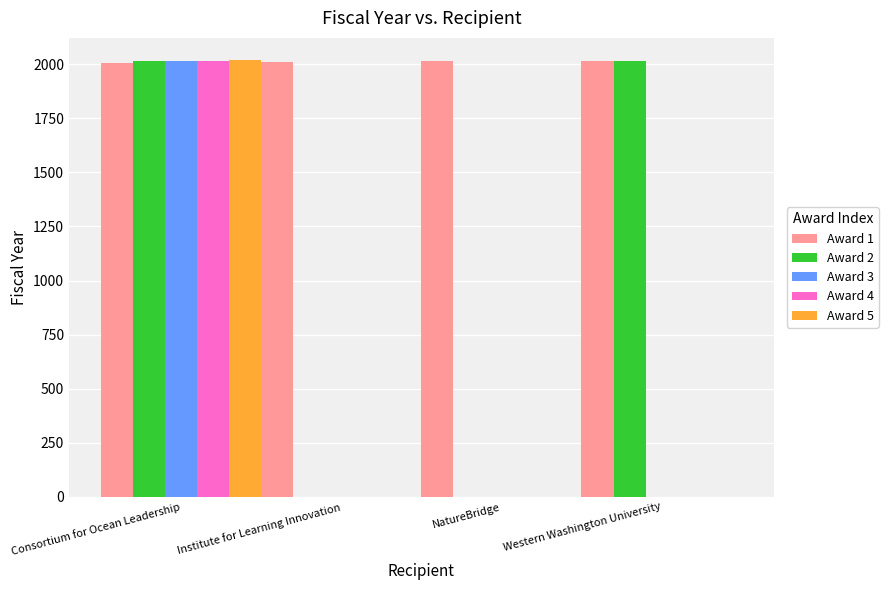

True or false: Award 2 has a value of -1235 at Institute for Learning Innovation.

False